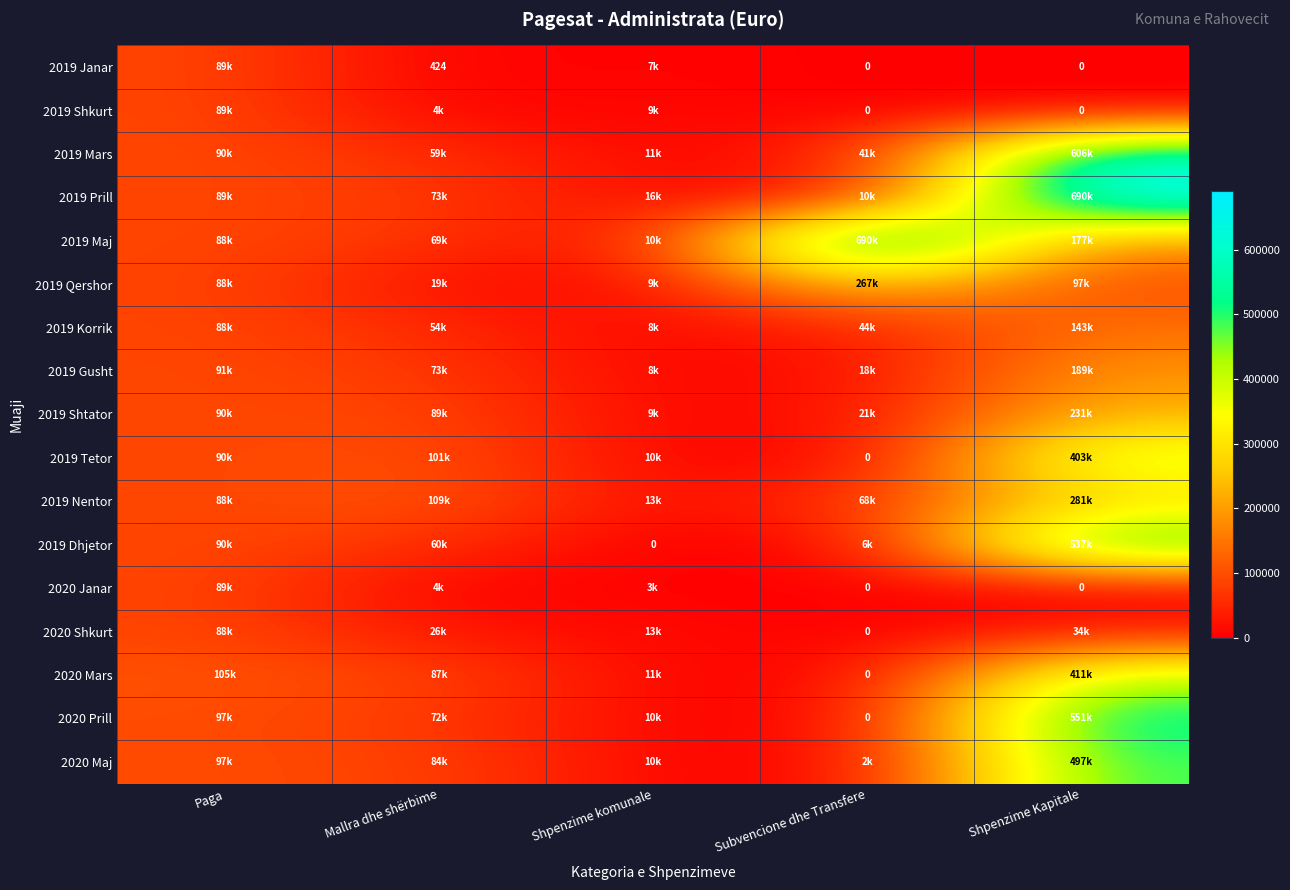

At which label is 2020 Prill closest to 275440?

Paga